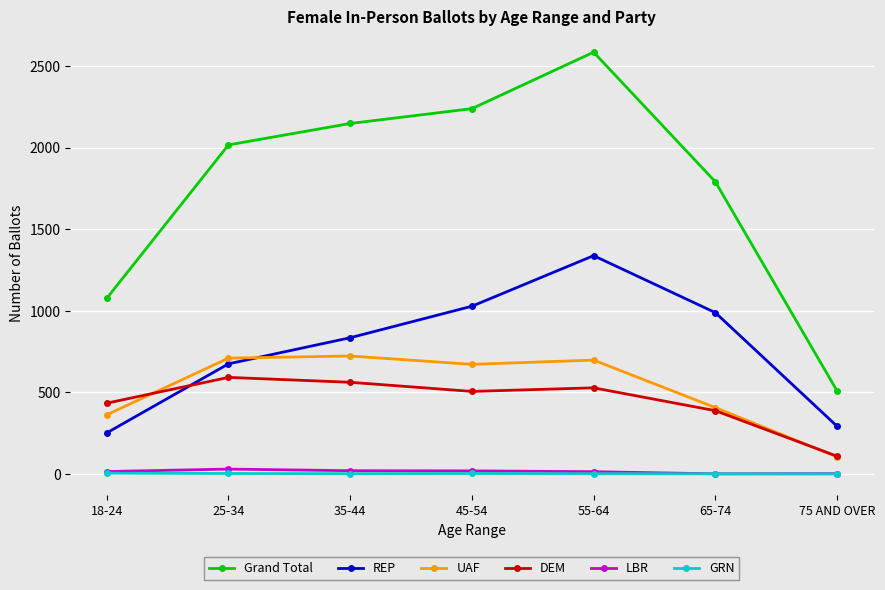

After their last crossing, which series has the higher values: UAF or REP?

REP